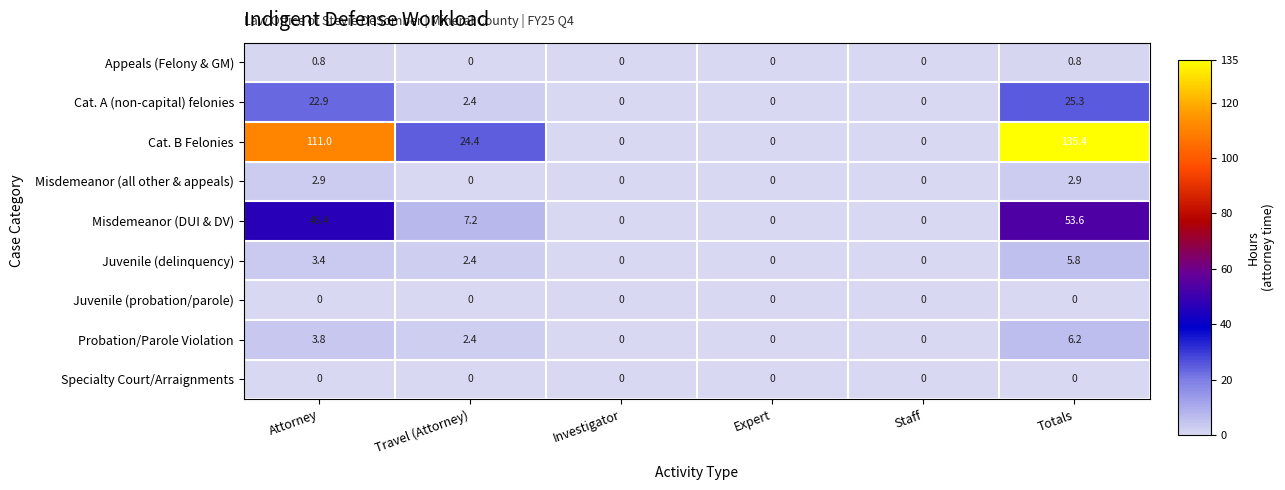

Which series changed the most between Travel (Attorney) and Totals?

Cat. B Felonies